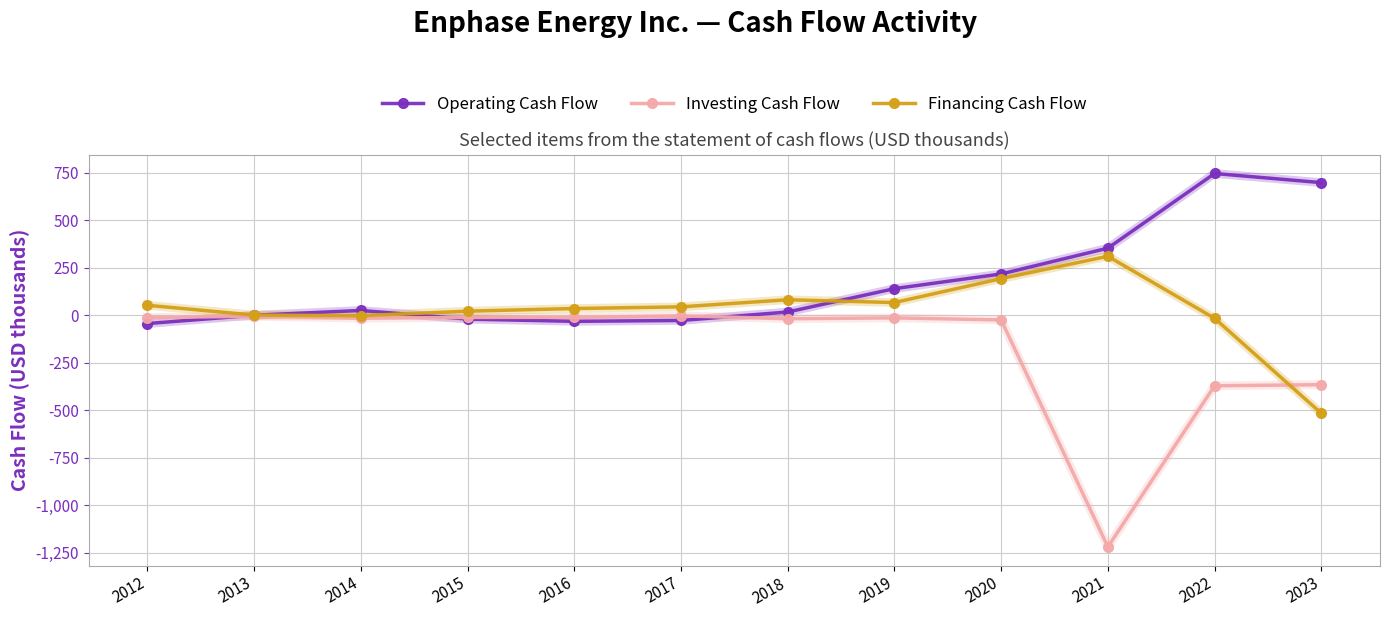

True or false: Investing Cash Flow has more than 1 interior local peaks.

True